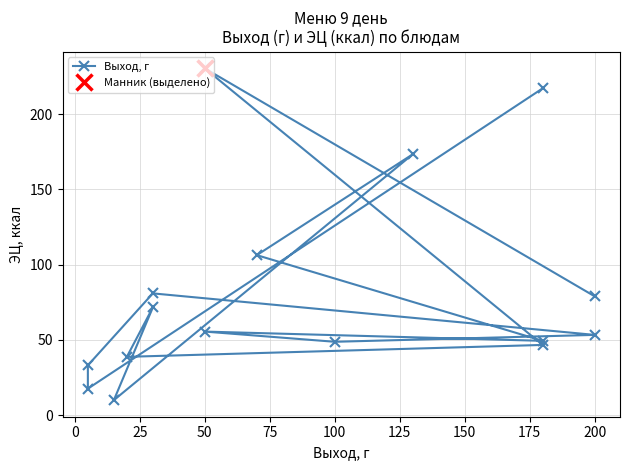

Is it true that the value at 175 is 49.1?

False